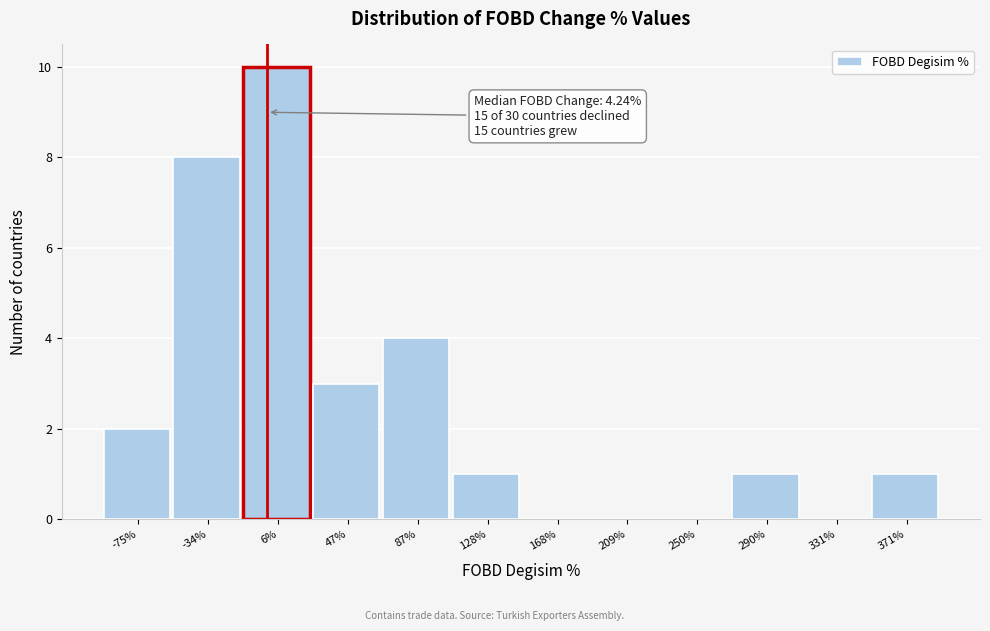

Reading left to right, transcribe all the data shown in this chart.

-75%=2	-34%=8	6%=10	47%=3	87%=4	128%=1	168%=0	209%=0	250%=0	290%=1	331%=0	371%=1